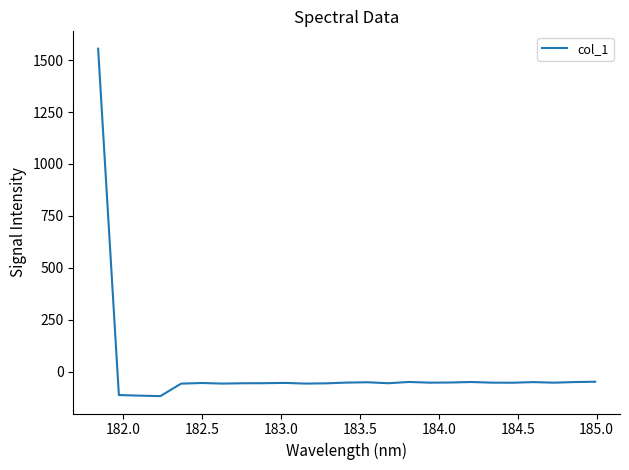

What is the minimum value shown in the chart?

-116.8